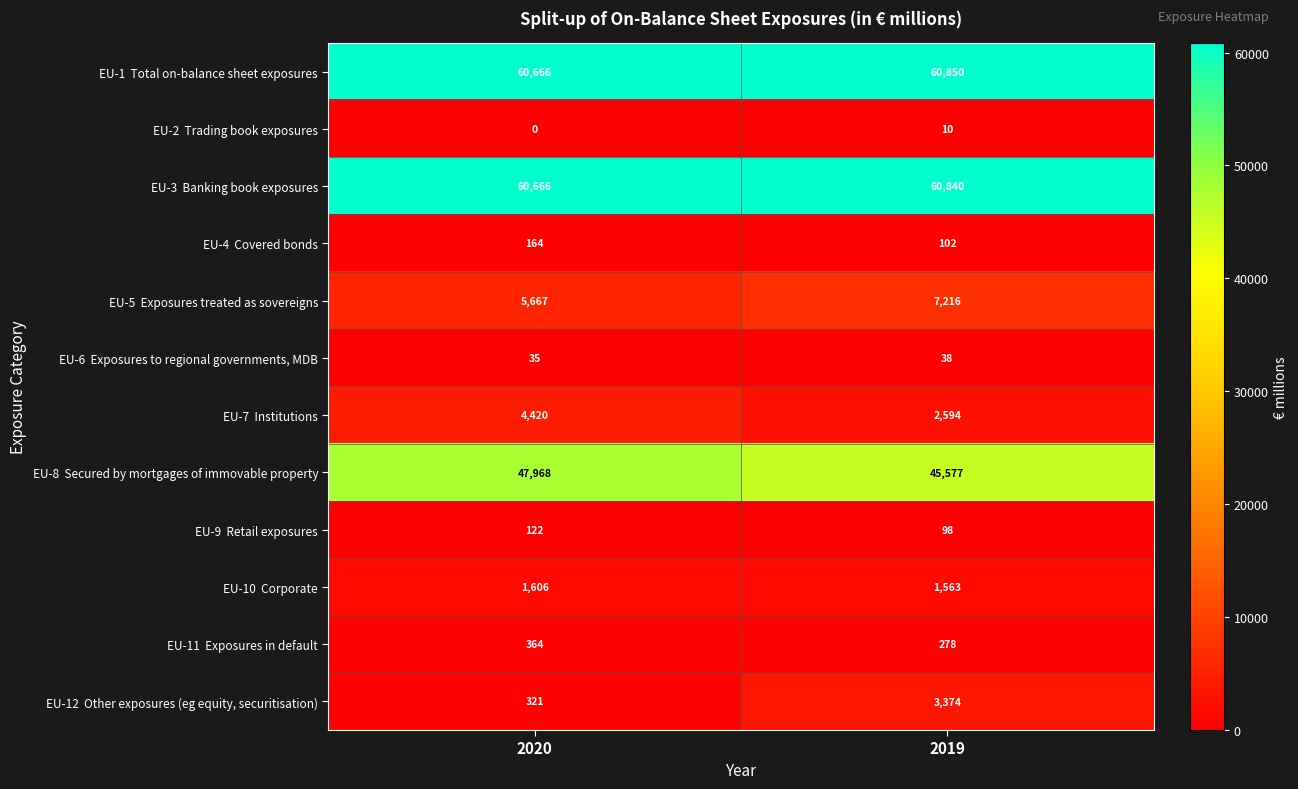

What is the spread (max minus min) of values at 2019?

60840